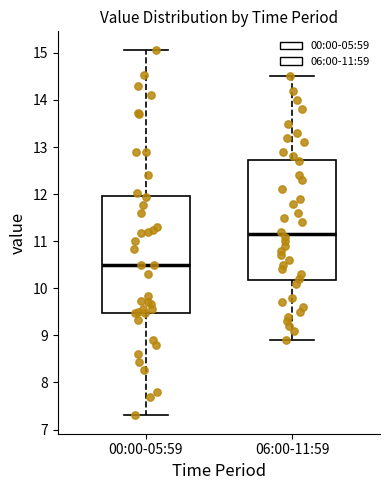

Reading left to right, transcribe this box plot: for each box, give where its median line is, the range the box spans, and where its two whiskers end, as read against the y-axis. The values are not printed on the chart, so give them approximately, as read against the axis.

00:00-05:59: median 10.5, box 9.5 to 12.0, whiskers 7.3 to 15.1
06:00-11:59: median 11.2, box 10.2 to 12.7, whiskers 8.9 to 14.5